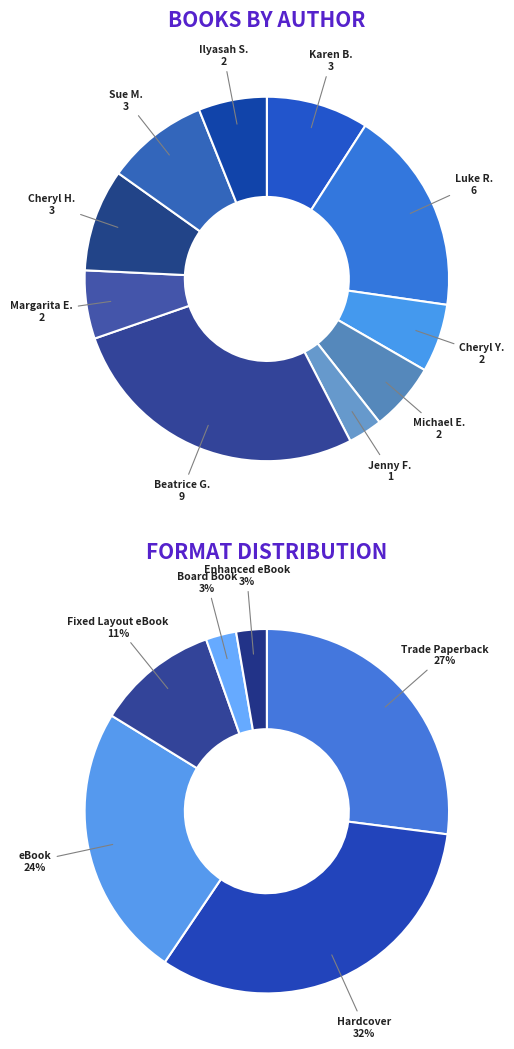

What is the smallest slice in the pie chart?

Jenny Fieri